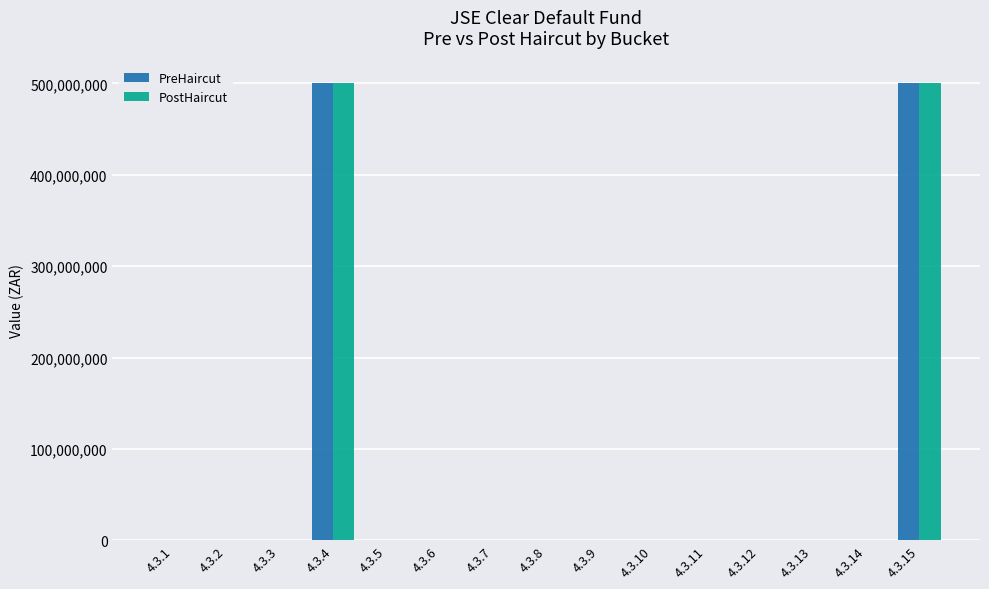

Reading left to right, list all the values displayed in this chart.

PreHaircut: 4.3.1=0	4.3.2=0	4.3.3=0	4.3.4=500000000	4.3.5=0	4.3.6=0	4.3.7=0	4.3.8=0	4.3.9=0	4.3.10=0	4.3.11=0	4.3.12=0	4.3.13=0	4.3.14=0	4.3.15=500000000
PostHaircut: 4.3.1=0	4.3.2=0	4.3.3=0	4.3.4=500000000	4.3.5=0	4.3.6=0	4.3.7=0	4.3.8=0	4.3.9=0	4.3.10=0	4.3.11=0	4.3.12=0	4.3.13=0	4.3.14=0	4.3.15=500000000